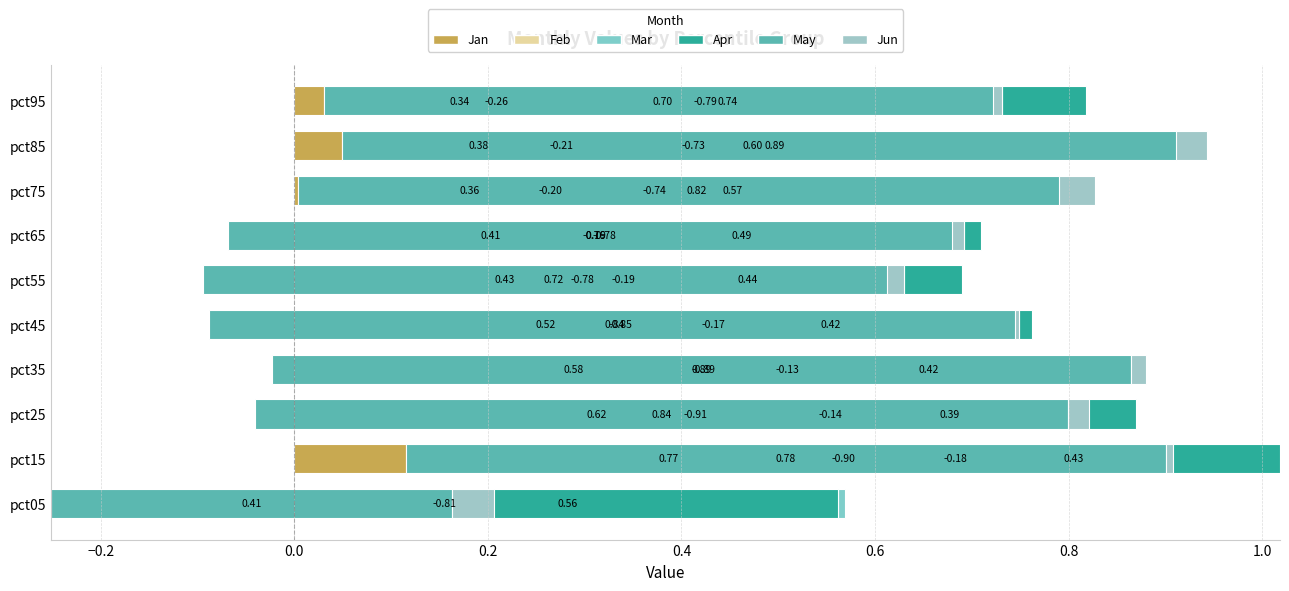

How many categories are shown in the chart?

10